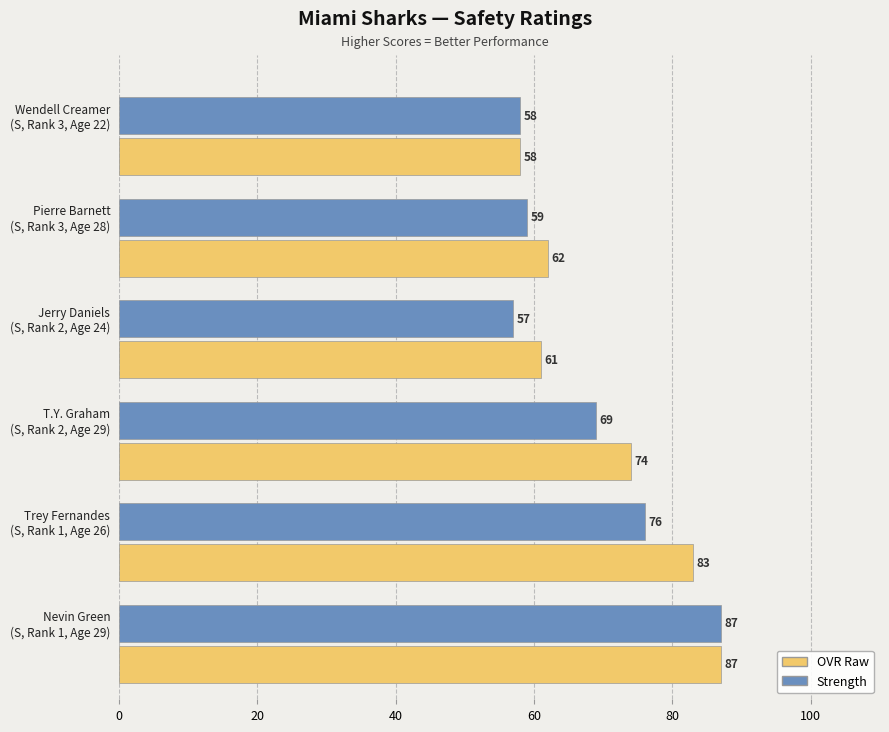

Rank the series by their average value, from highest to lowest.

OVR Raw, Strength